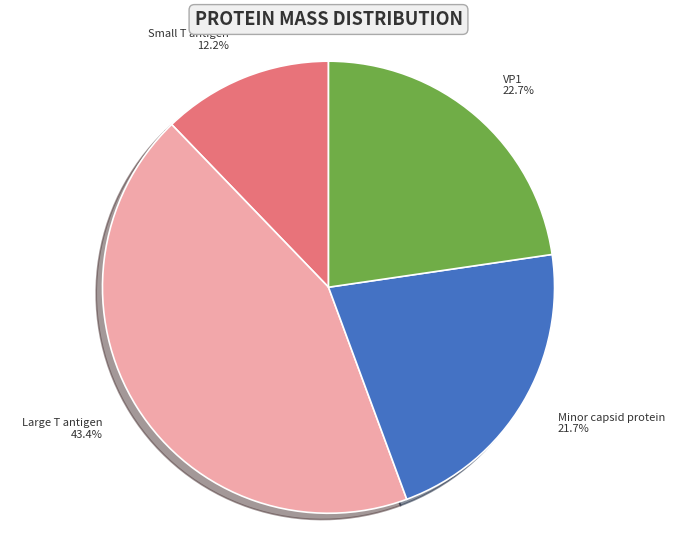

What percentage do Minor capsid protein and VP1 together represent?

44.4%